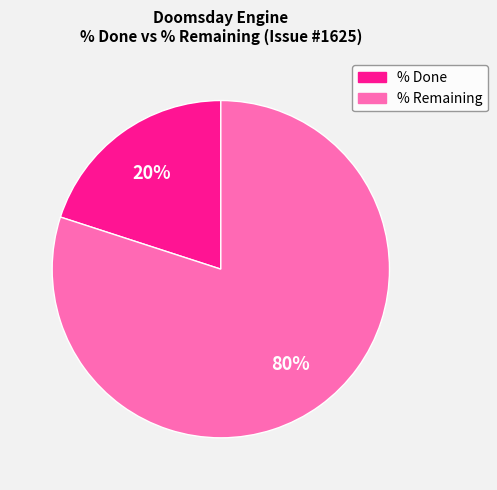

Count the number of slices in the pie.

2